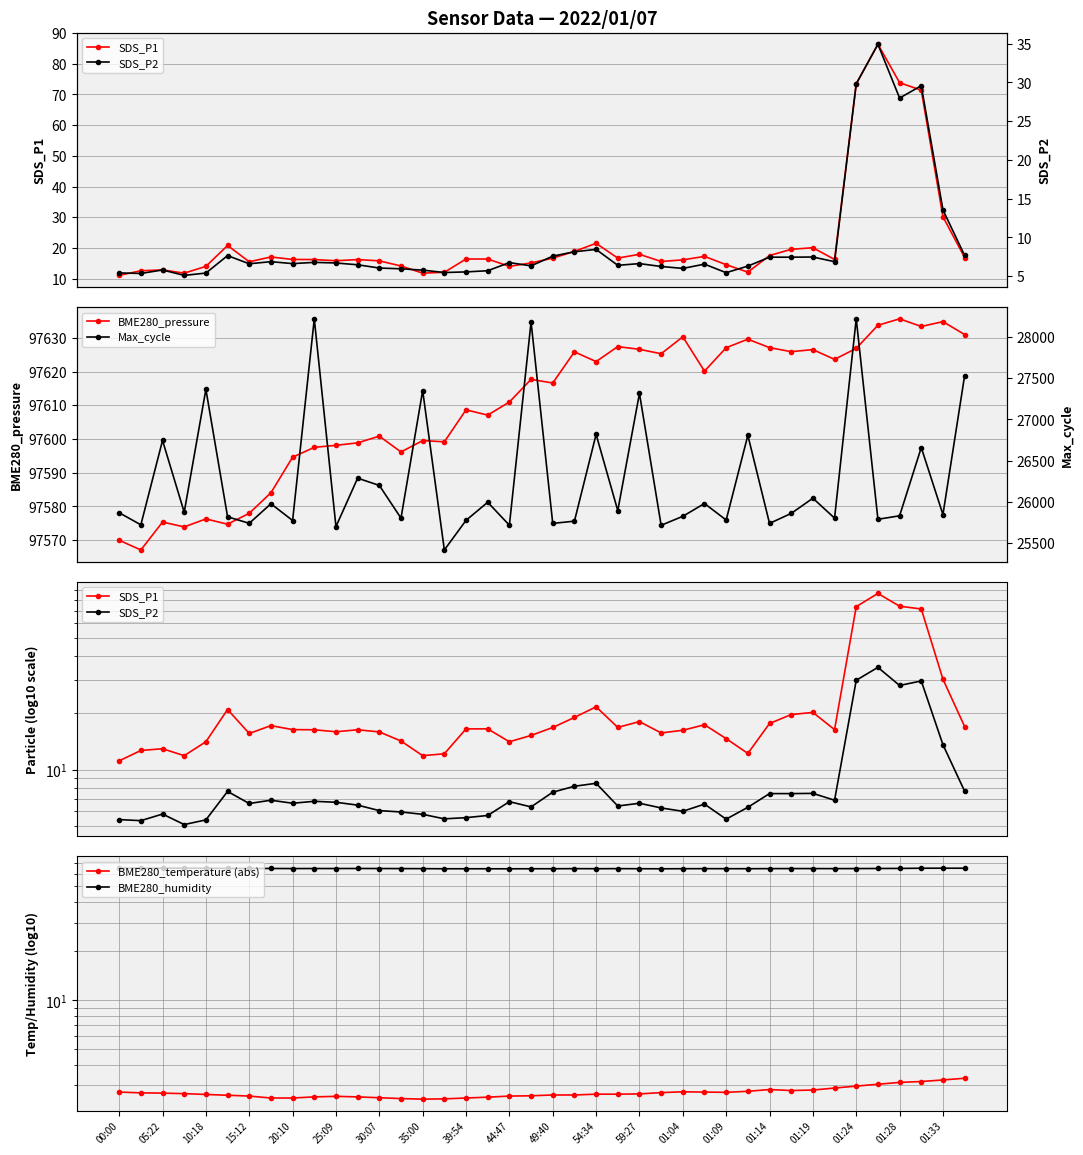

What is the lowest value of the BME280_pressure series?

97567.1